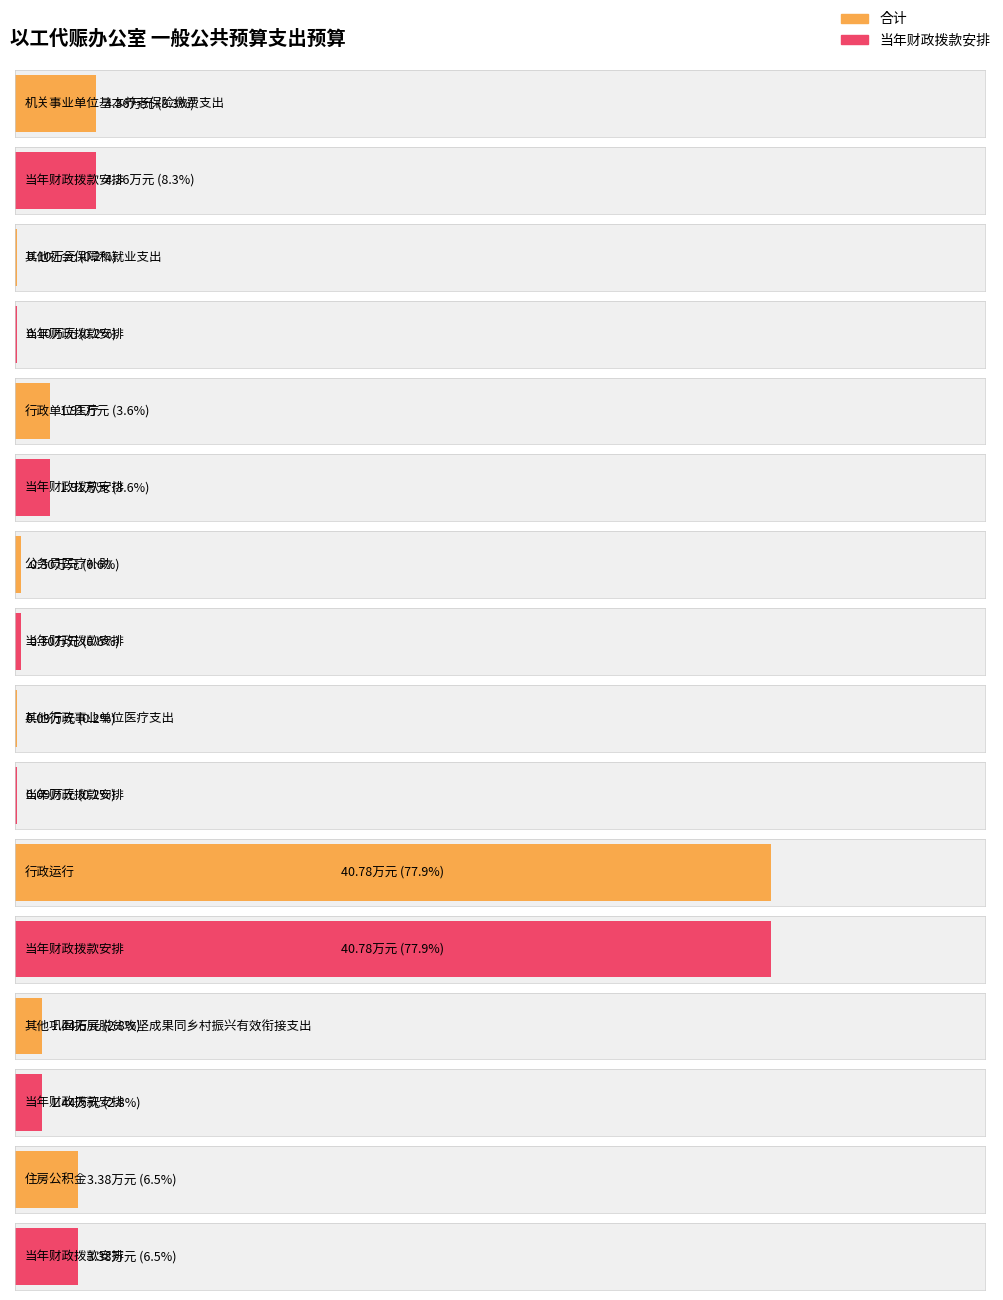

The 合计 series shows 0.9 at 其他巩固拓展脱贫攻坚成果同乡村振兴有效衔接支出. True or false?

False